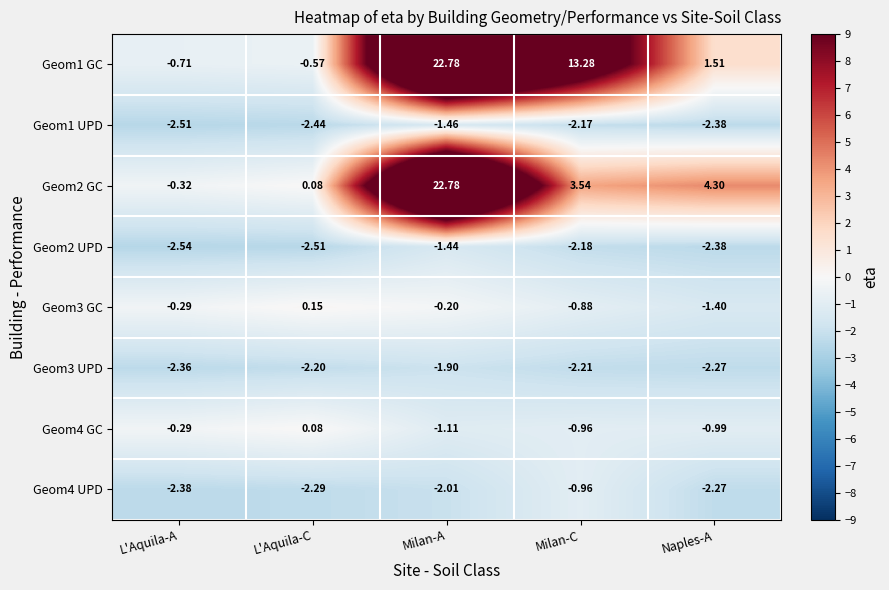

How many negative values does the Geom3 GC series have?

4